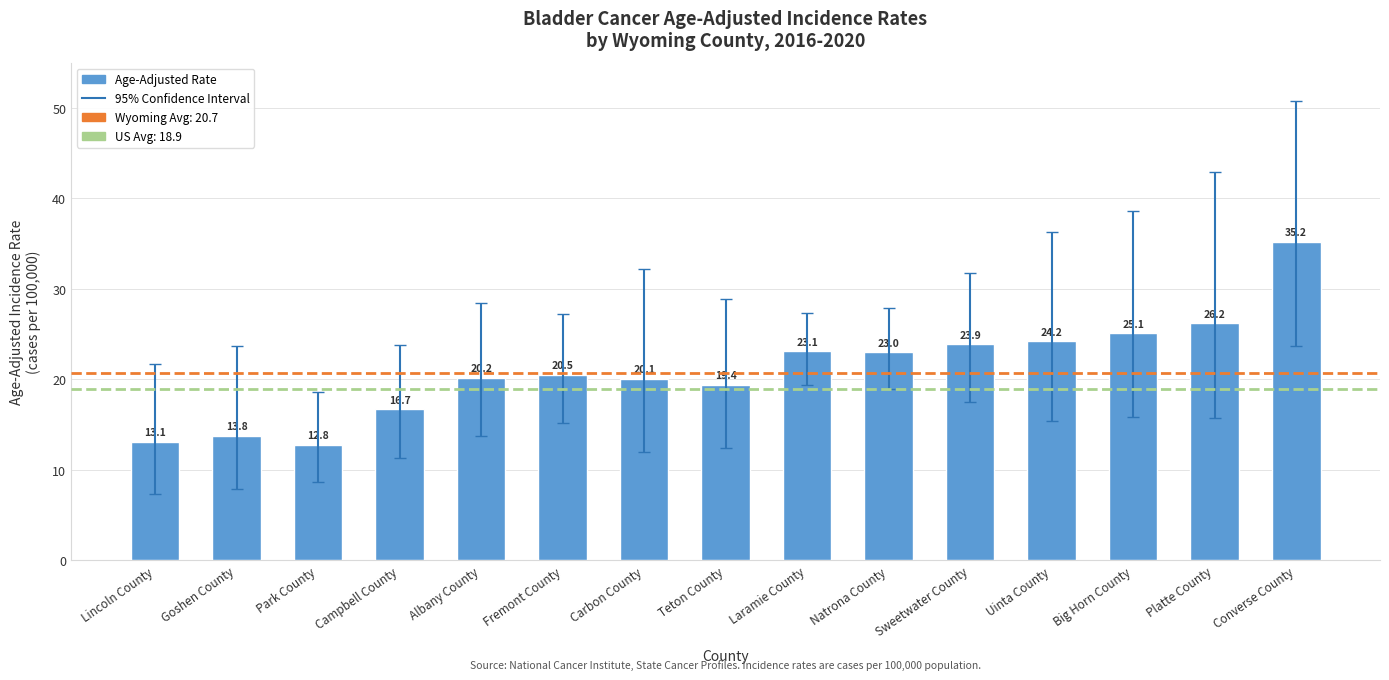

Does the chart contain any negative values?

No